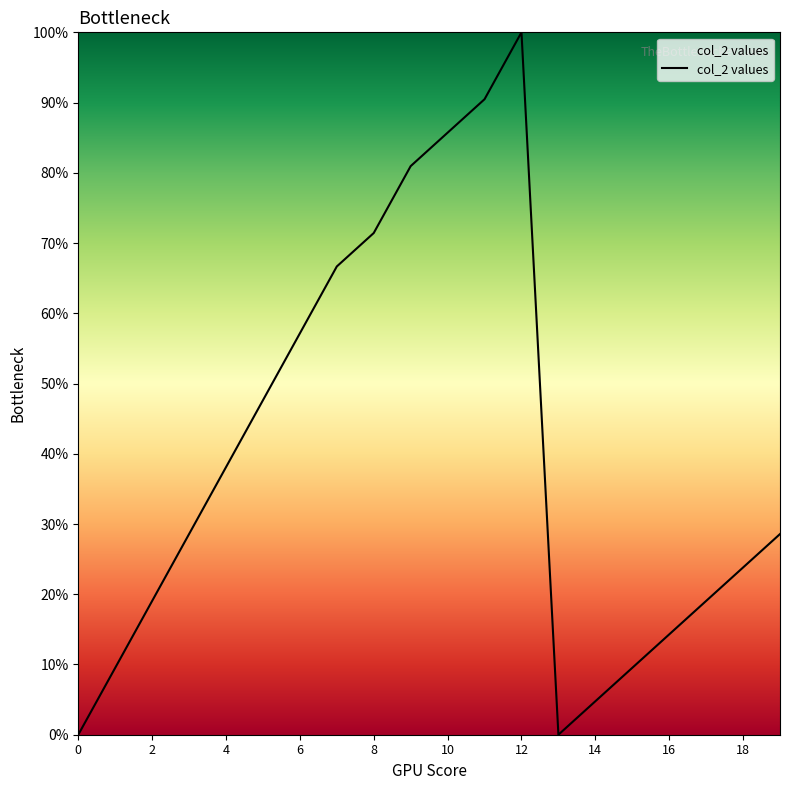

How many lines are shown in the chart?

1